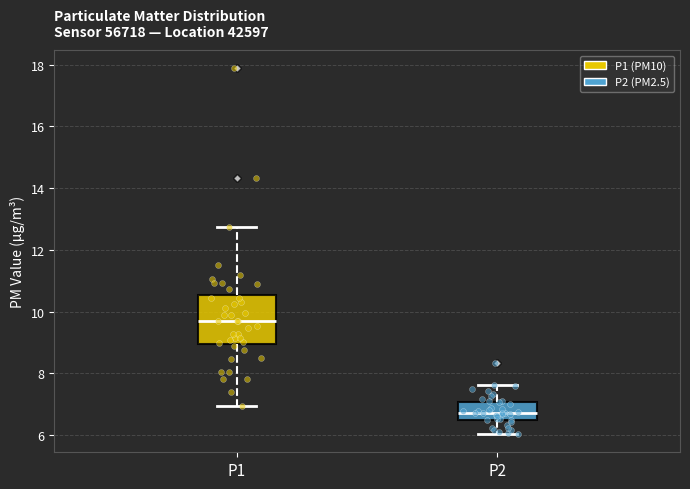

Which box is the tallest, from its lower edge to its upper edge?

P1